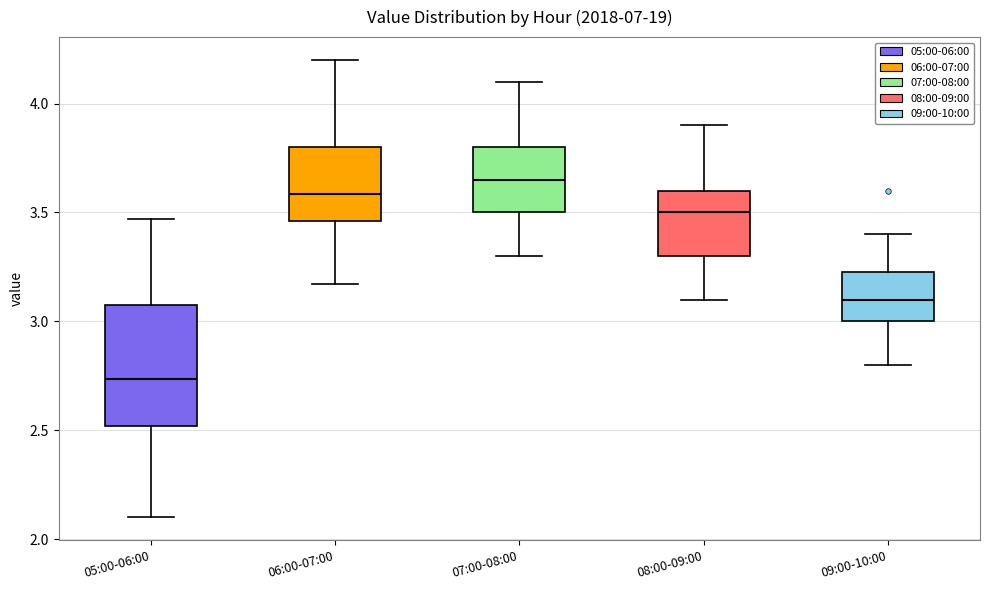

Reading left to right, read every box against the y-axis: the position of its median line, the range the box covers, and the ends of its whiskers. The values are not printed on the chart, so give them approximately, as read against the axis.

05:00-06:00: median 2.75, box 2.50 to 3.10, whiskers 2.10 to 3.45
06:00-07:00: median 3.60, box 3.45 to 3.80, whiskers 3.15 to 4.20
07:00-08:00: median 3.65, box 3.50 to 3.80, whiskers 3.30 to 4.10
08:00-09:00: median 3.50, box 3.30 to 3.60, whiskers 3.10 to 3.90
09:00-10:00: median 3.10, box 3.00 to 3.25, whiskers 2.80 to 3.40